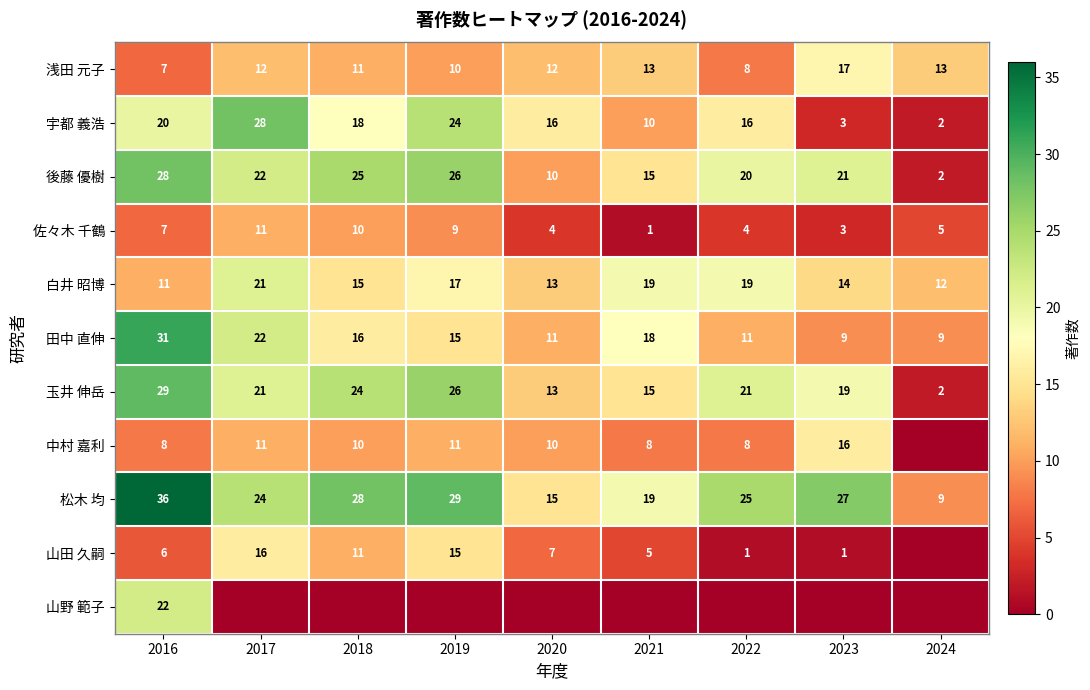

What is the sum of the 中村 嘉利 values at 2018 and 2022?

18